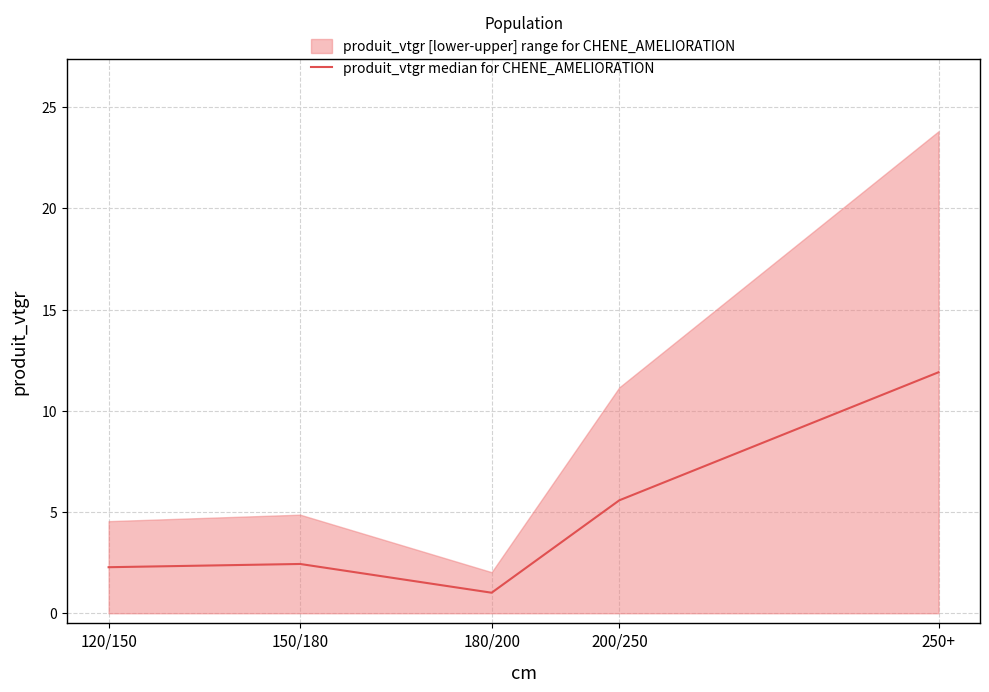

The value at 180/200 is 0.4. True or false?

False